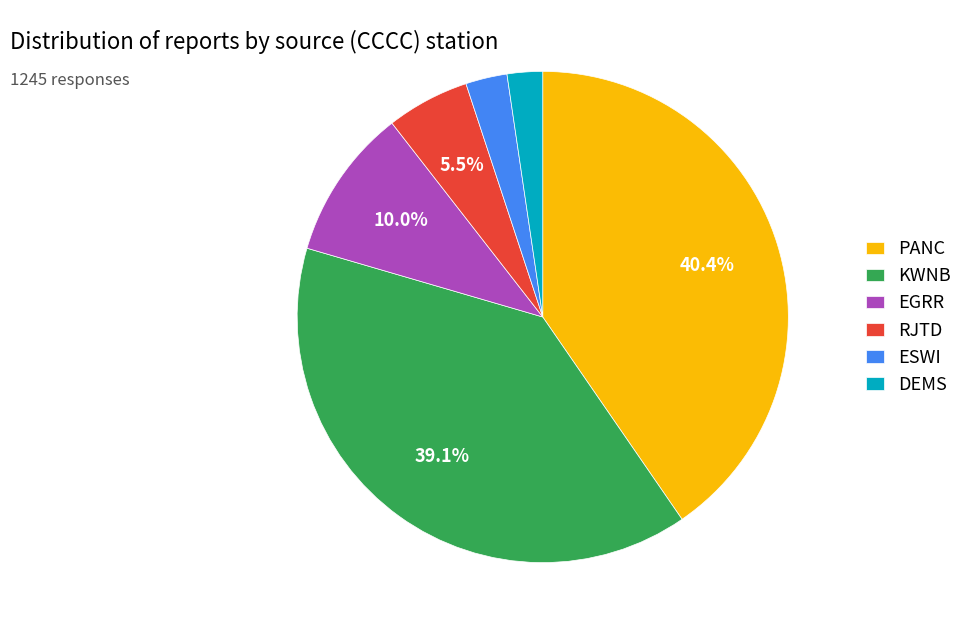

Is there any slice that represents more than half of the pie?

No